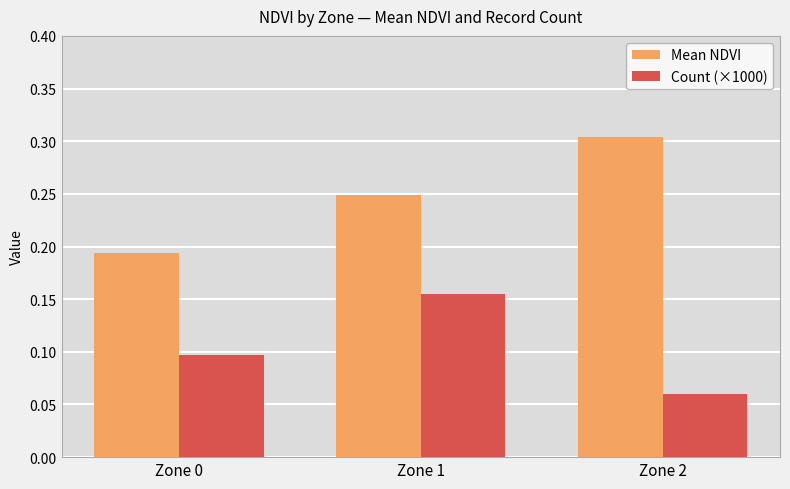

Which label corresponds to the smallest value in the chart?

Zone 2